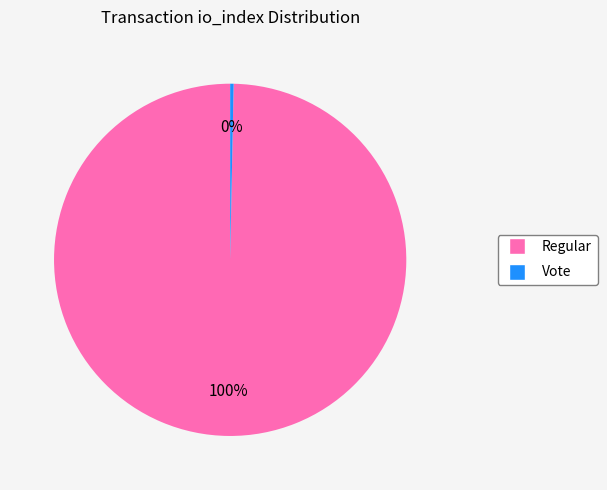

The Vote slice represents 12% of the pie. True or false?

False